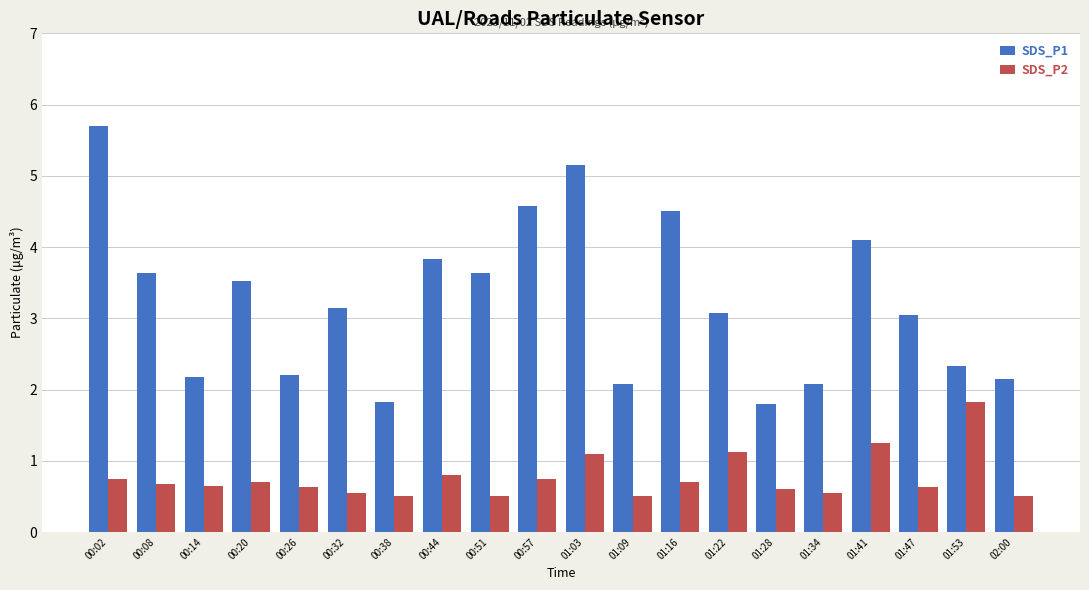

What is the difference between the SDS_P2 values at 01:09 and 01:22?

0.6